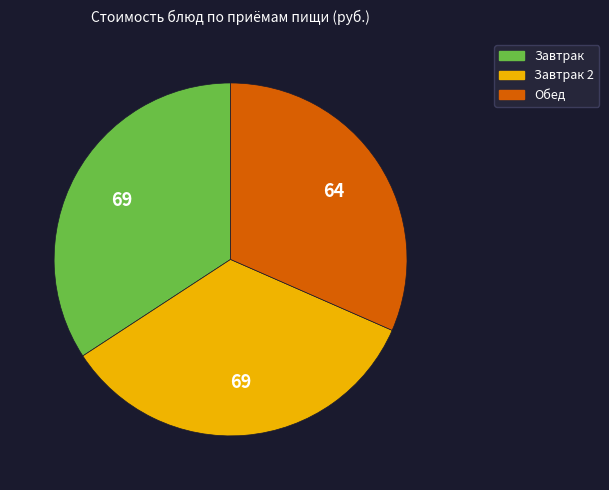

Is there a majority slice in this chart?

No